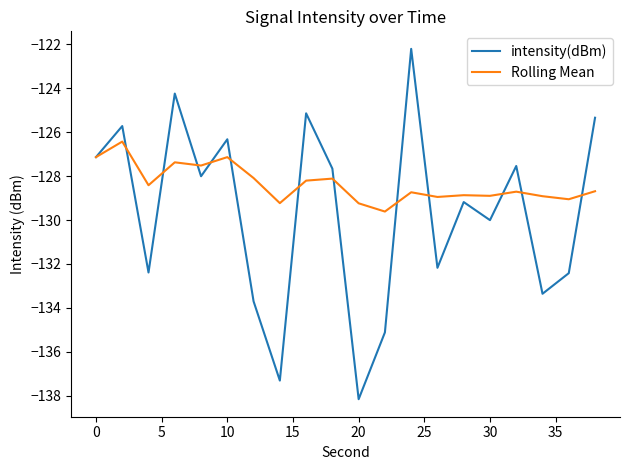

Which series has the largest range (max minus min)?

intensity(dBm)